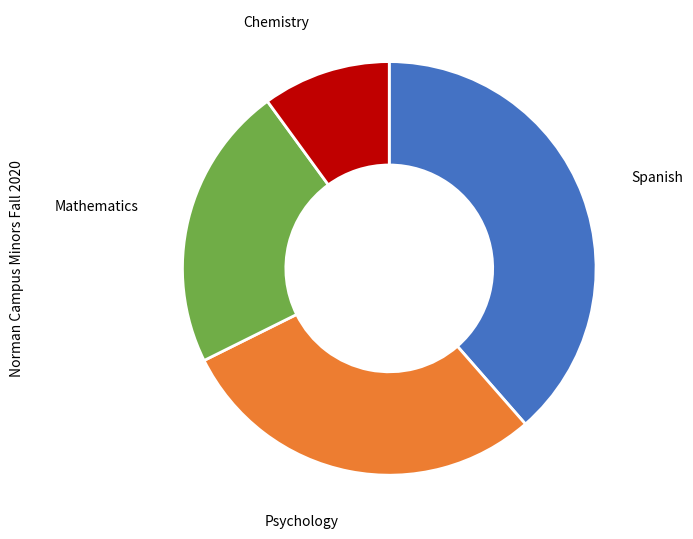

Does any single category account for the majority?

No